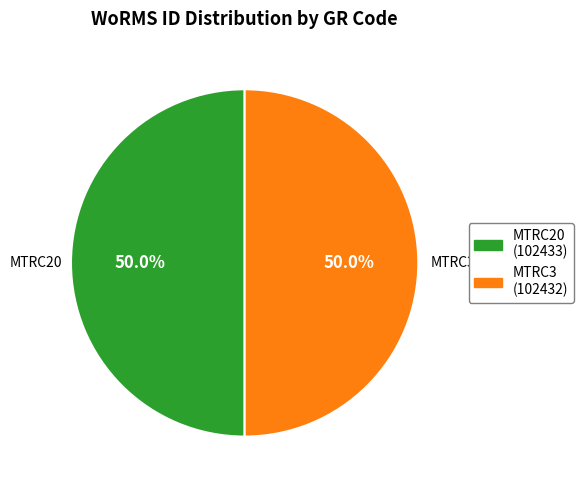

Combined, do MTRC20 and MTRC3 account for over 50%?

Yes